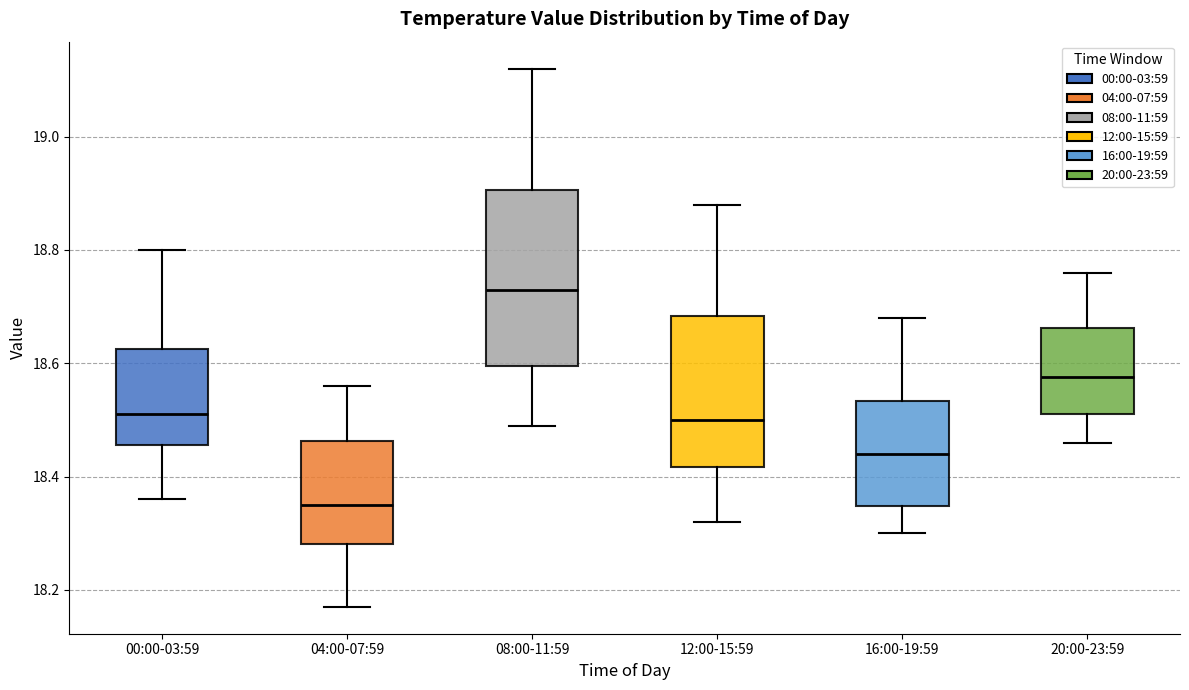

Where does the lower whisker of the box for 00:00-03:59 end on the y-axis? The values are not printed on the chart, so give them approximately, as read against the axis.

18.36